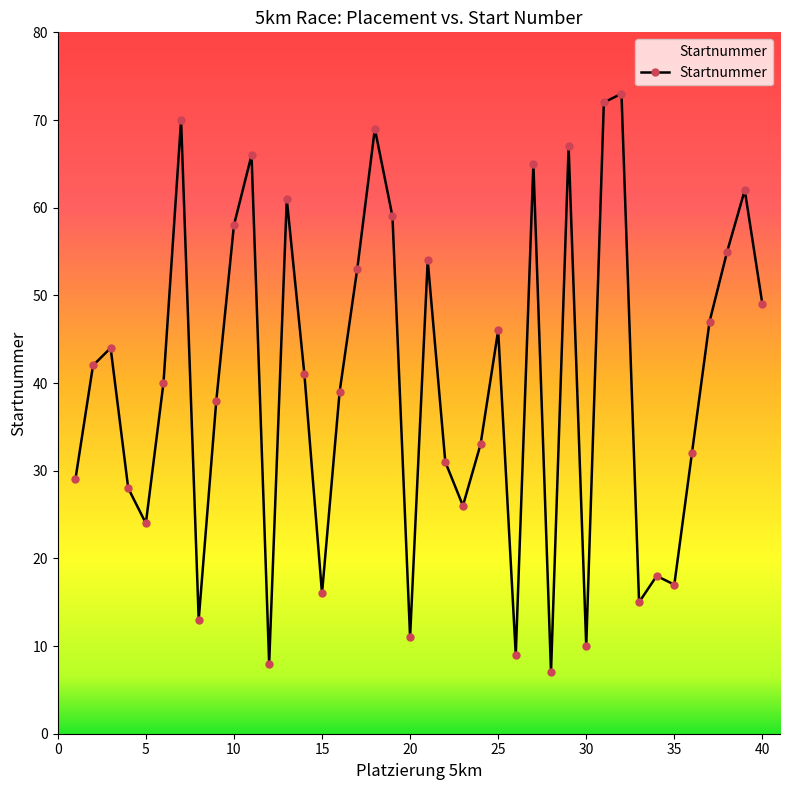

Count the number of categories in the chart.

40